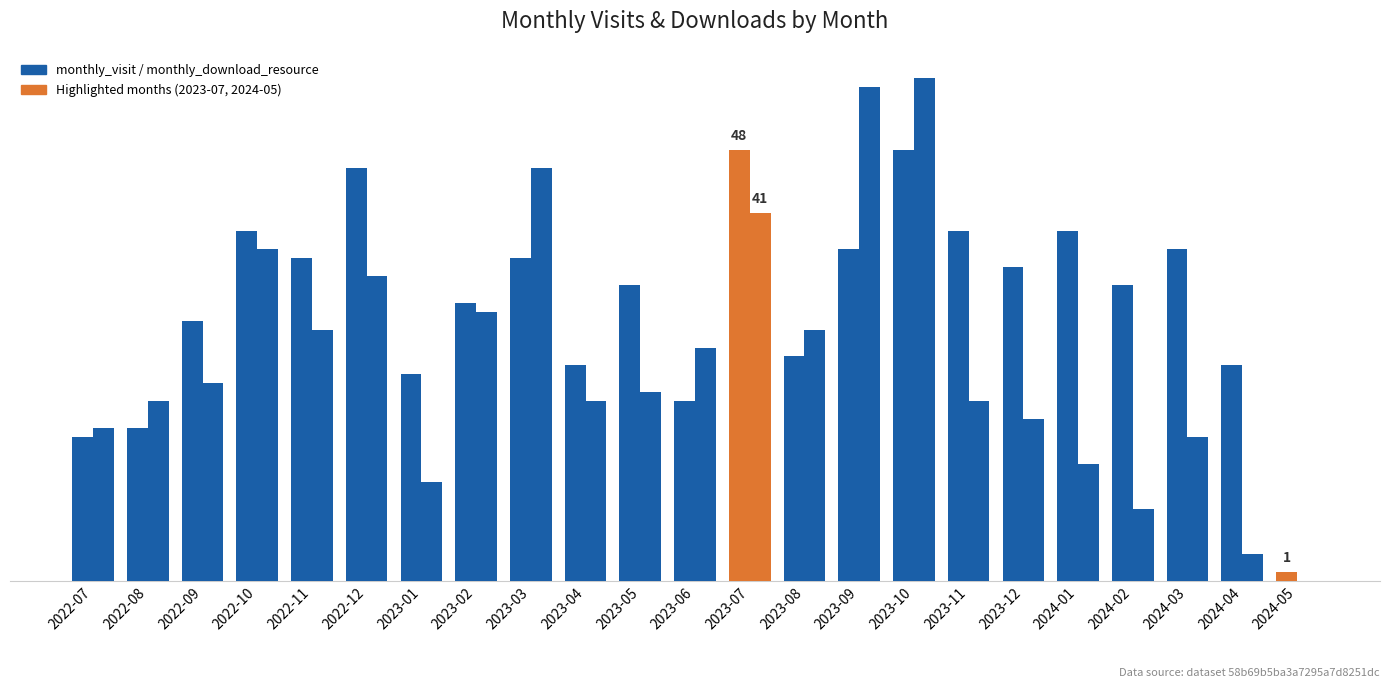

Are the bars horizontal?

No